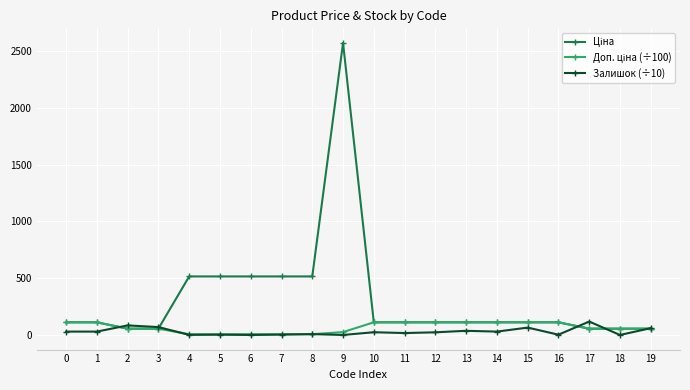

What is the maximum value shown in the chart?

2572.0